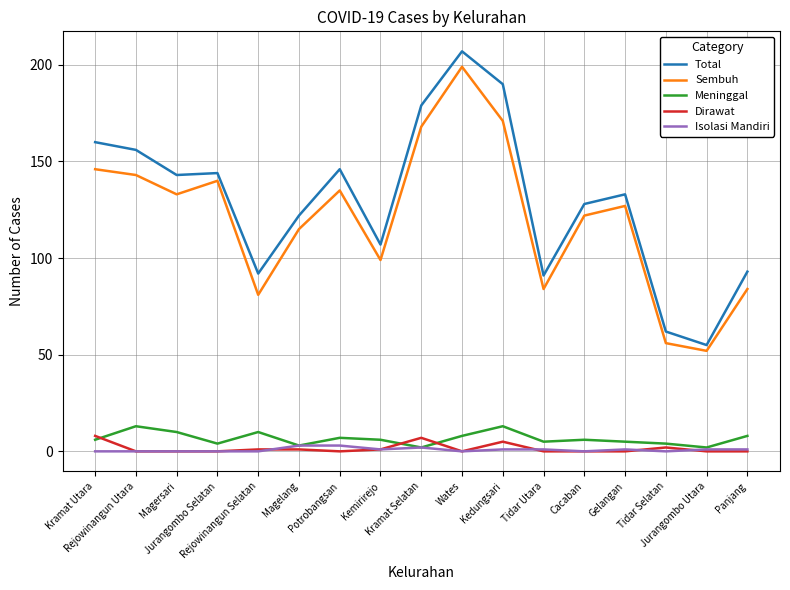

True or false: Sembuh and Total cross at least once.

False